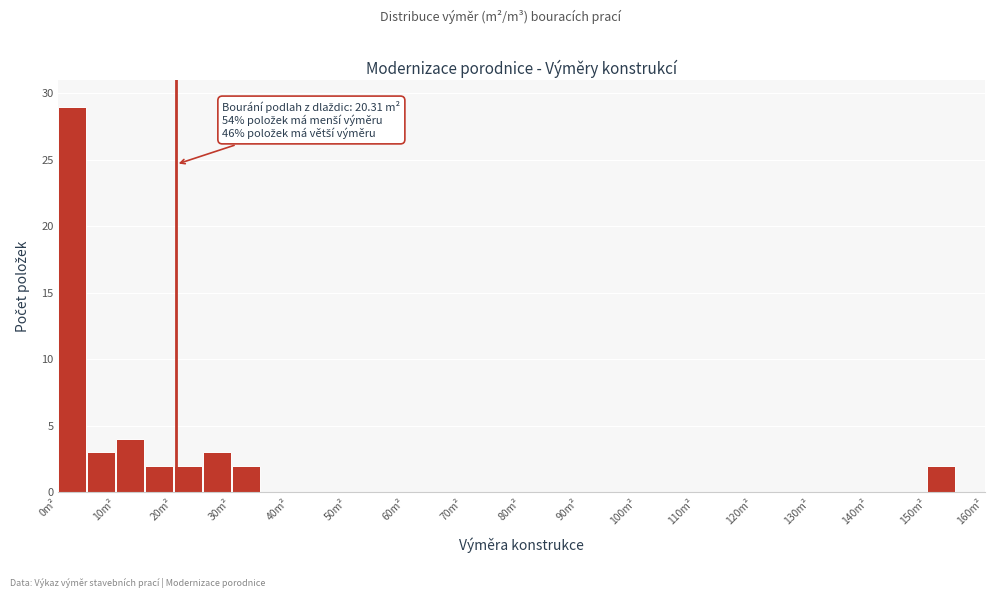

Which range on the x-axis has the tallest bar?

0 to 5